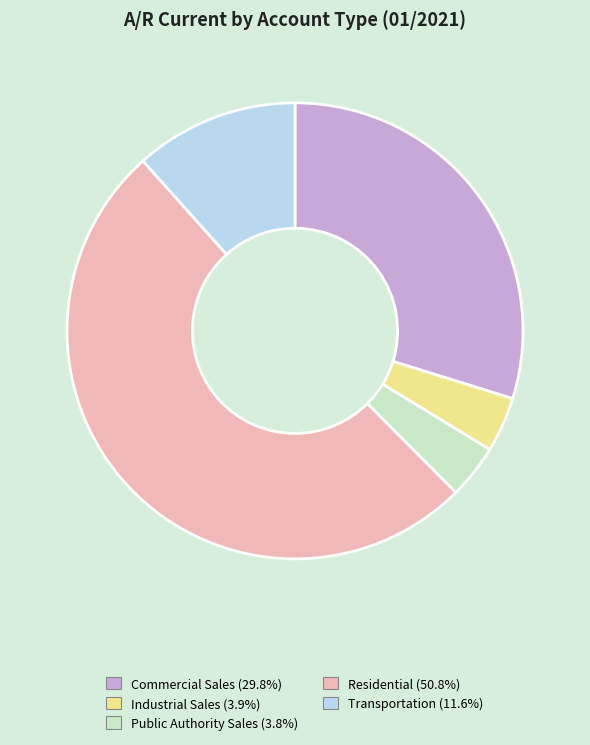

Do Commercial Sales and Transportation together represent more than half of the pie?

No